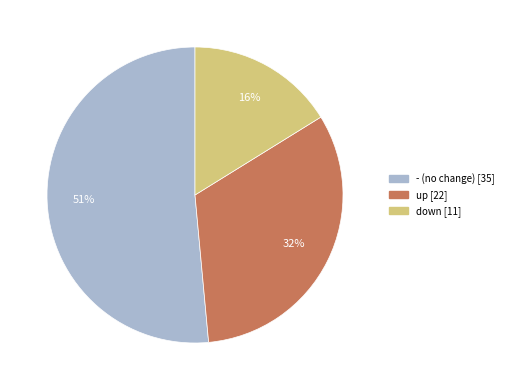

The - slice represents 51% of the pie. True or false?

True